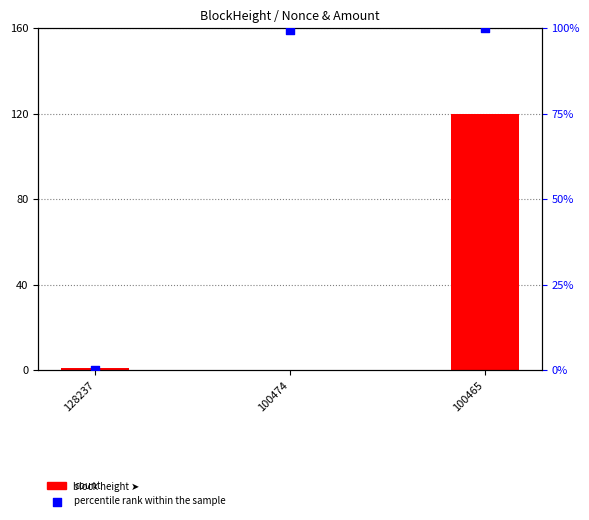

What is the total value across all series at 100474?

99.4